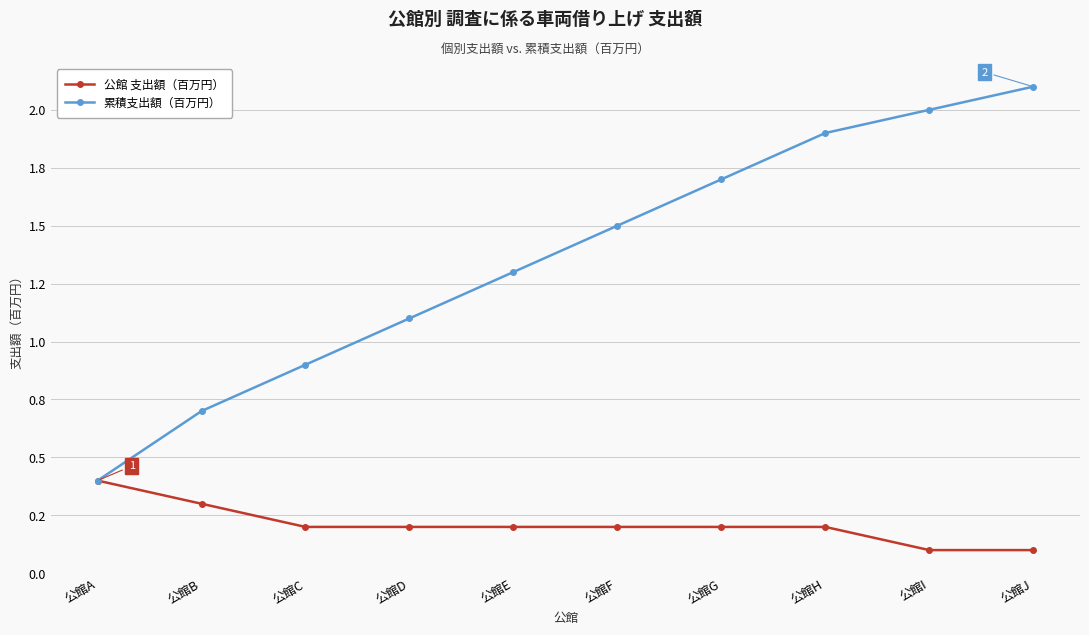

What are all the series names shown in the legend?

公館 支出額（百万円）, 累積支出額（百万円）